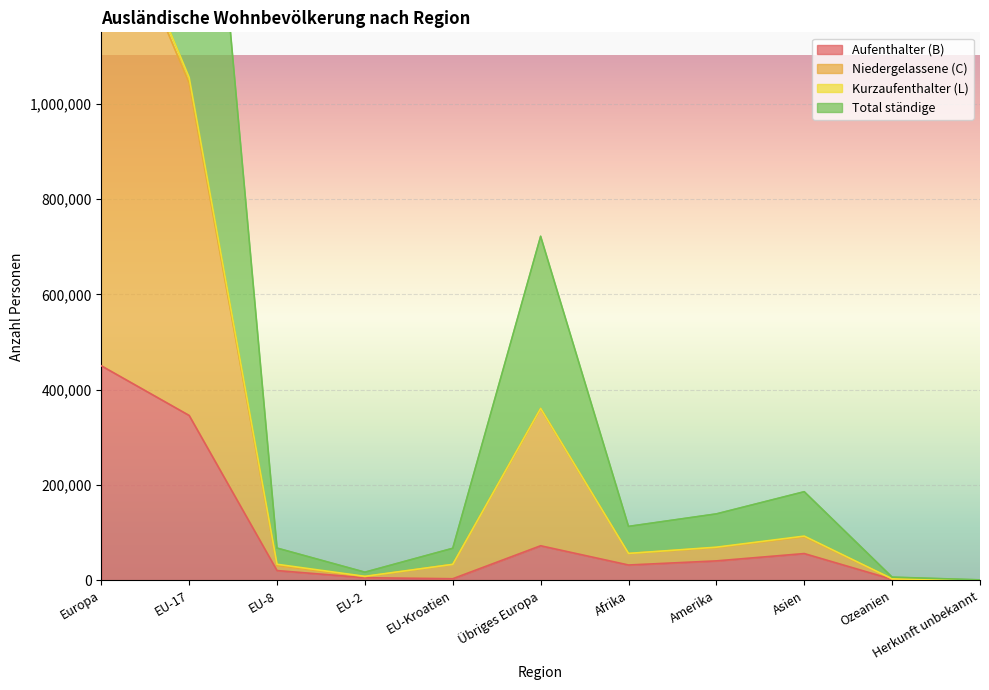

Is it true that Aufenthalter (B) equals 26605 at Übriges Europa?

False